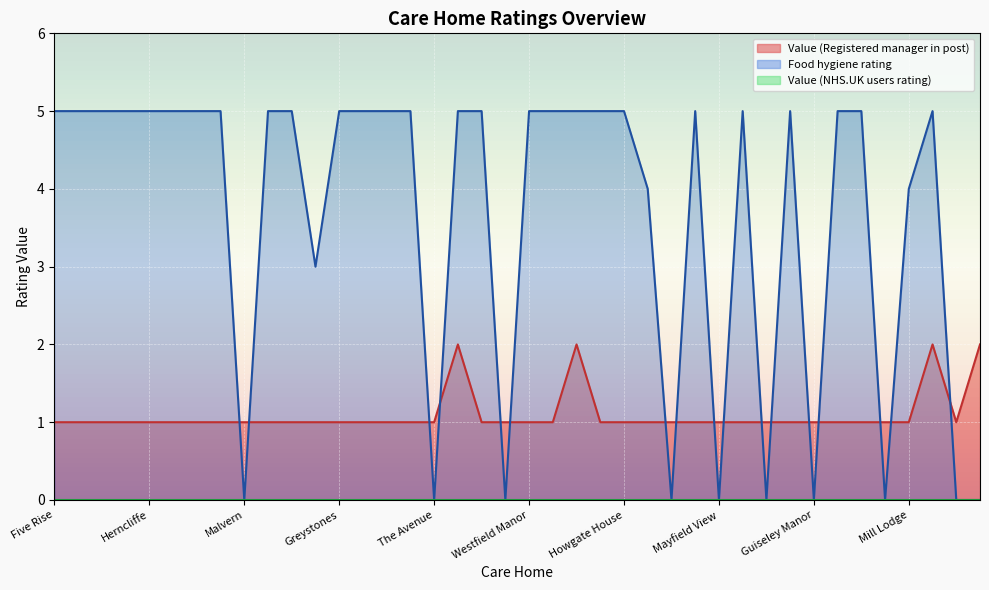

True or false: Value (Registered manager in post) and Food hygiene rating intersect in this chart.

True